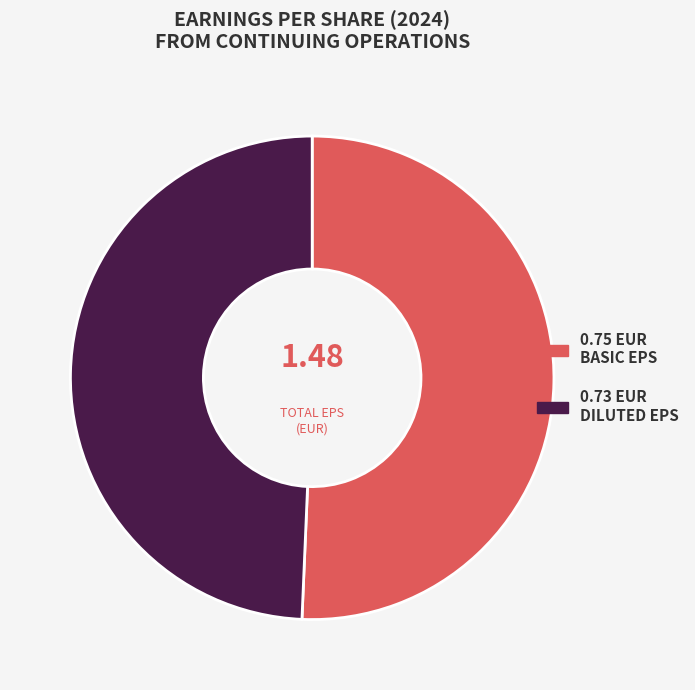

Is there a majority slice in this chart?

Yes